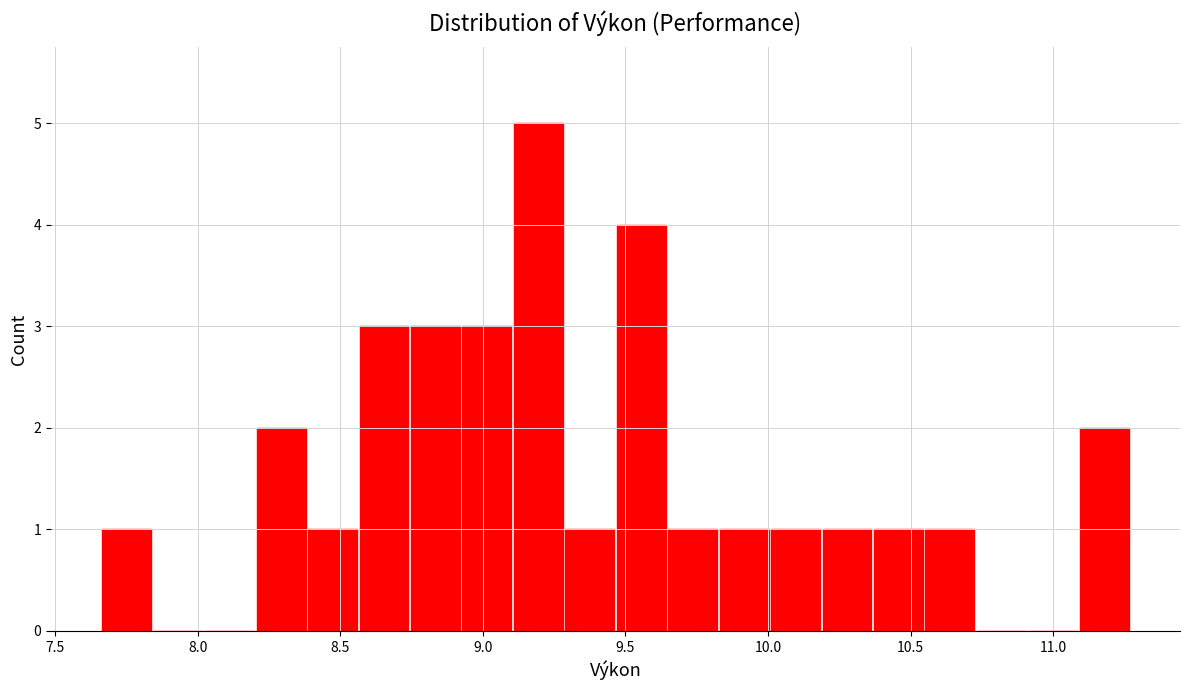

Around what value on the x-axis is the tallest bar? Give the approximate position of its centre, as read against the axis.

9.20